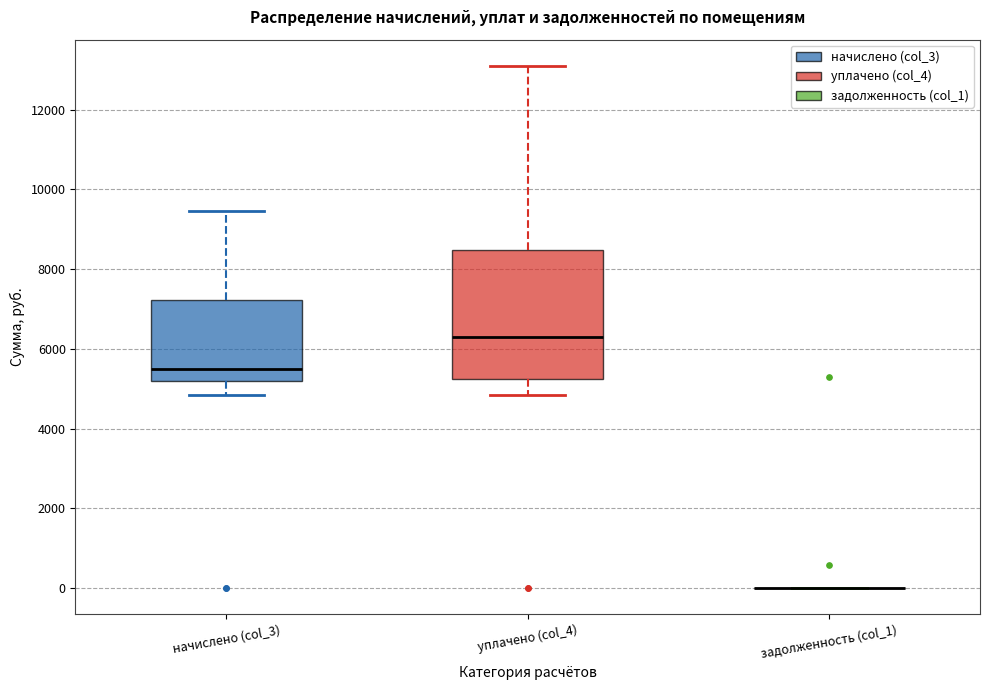

Which box is the tallest, from its lower edge to its upper edge?

уплачено (col_4)